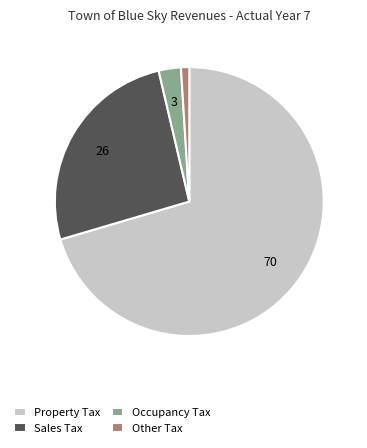

Which has a higher value, Sales Tax or Property Tax?

Property Tax